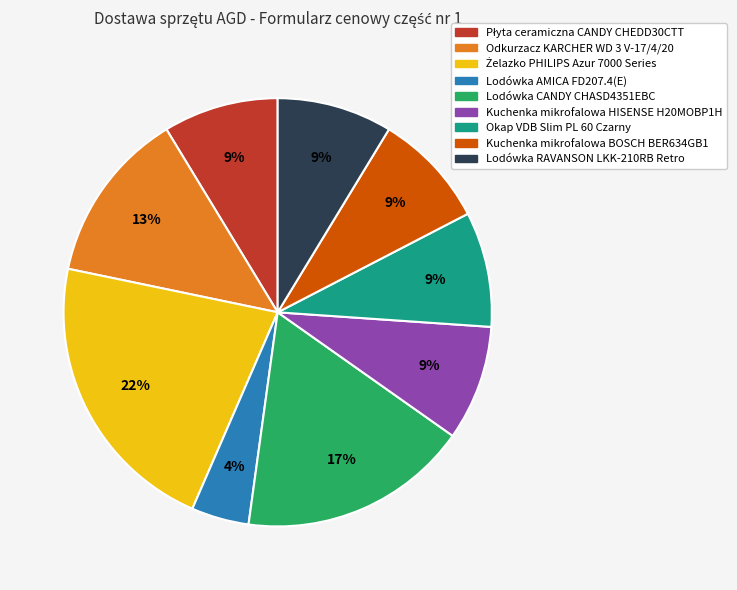

Which category has the smallest portion of the pie?

Lodówka AMICA FD207.4(E)